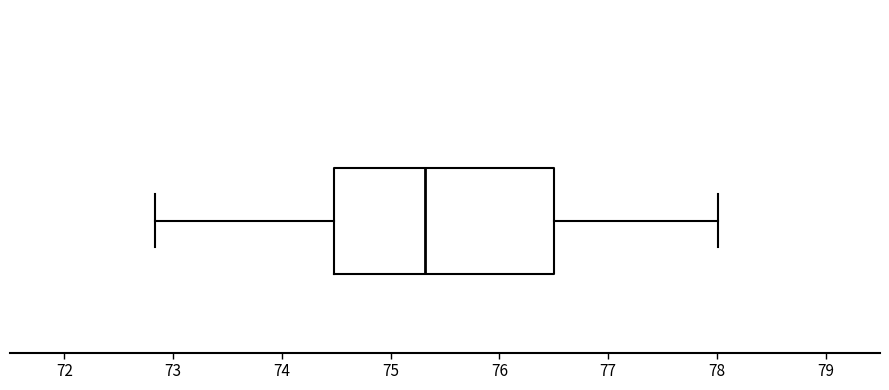

Transcribe this box plot: give where the median line is, the range the box spans, and where the two whiskers end, as read against the x-axis. The values are not printed on the chart, so give them approximately, as read against the axis.

median 75.3, box 74.5 to 76.5, whiskers 72.8 to 78.0